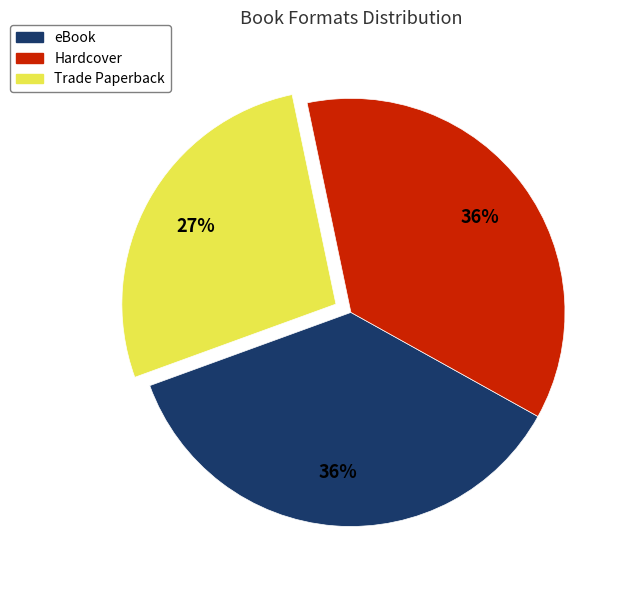

Does Trade Paperback represent more than half of the total?

No